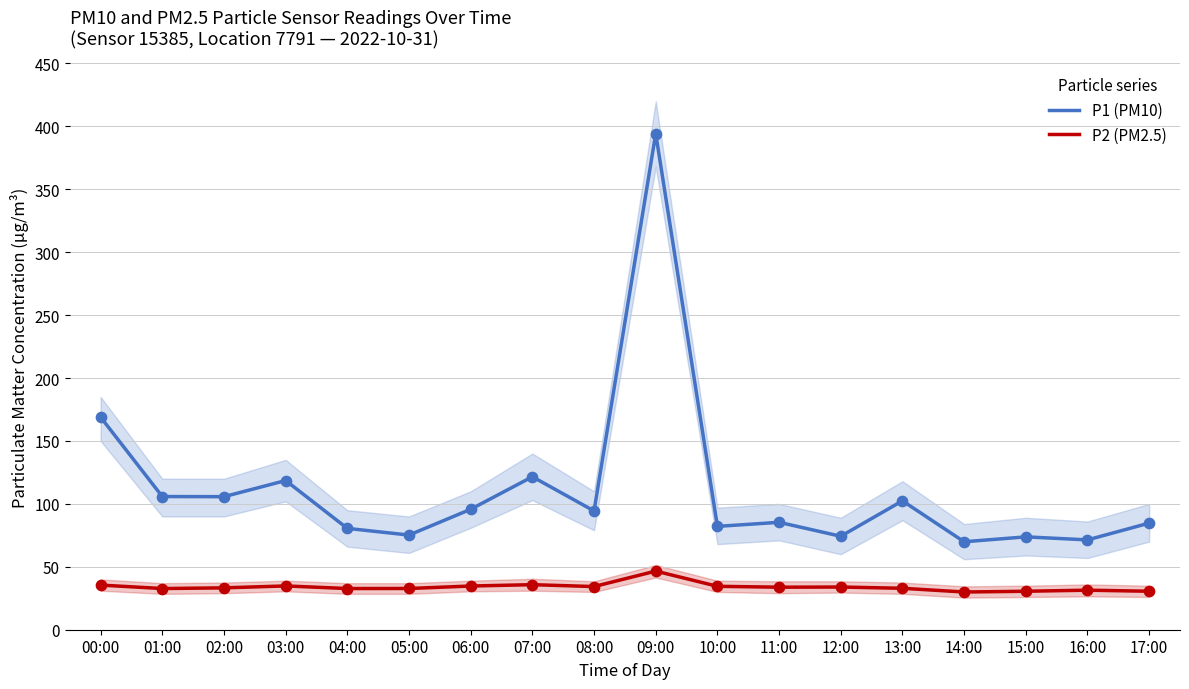

What are all the series names shown in the legend?

P1 (PM10), P2 (PM2.5)